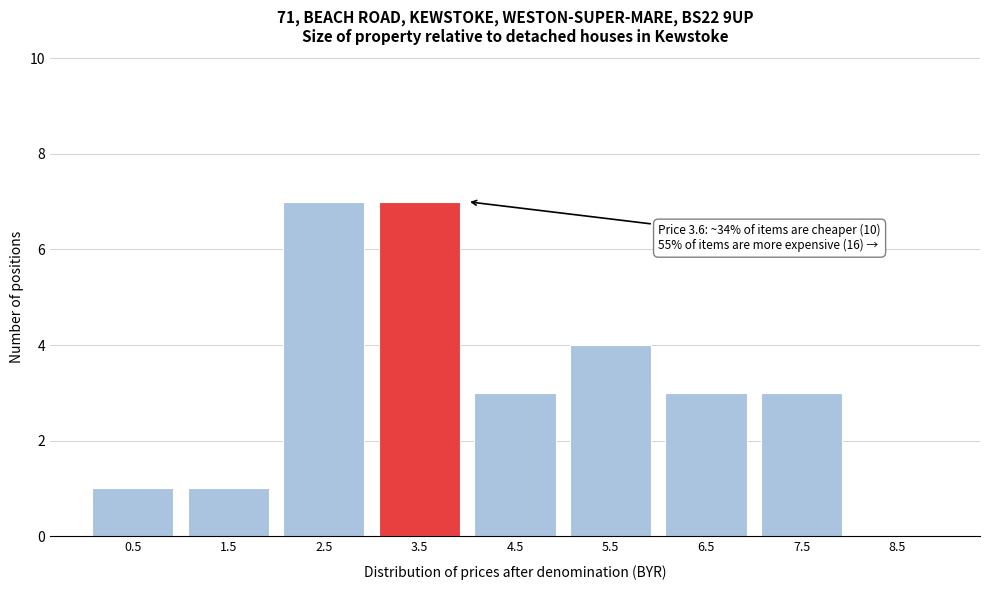

Reading right to left, extract all data points from this chart.

8.5=0	7.5=3	6.5=3	5.5=4	4.5=3	3.5=7	2.5=7	1.5=1	0.5=1